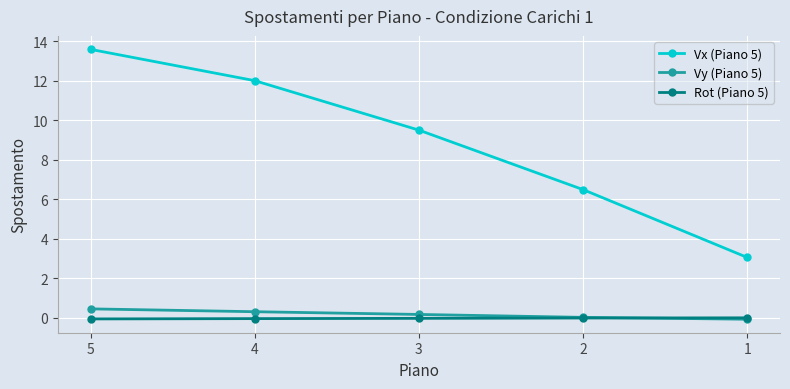

Is the value of Rot (Piano 5) at 5 greater than the value of Vx (Piano 5) at 1?

No